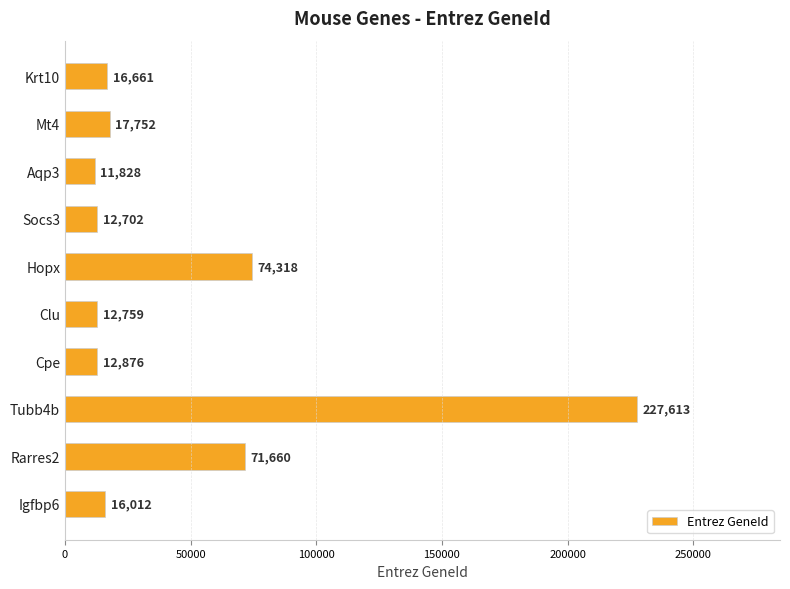

Which category has the highest value across all series?

Tubb4b